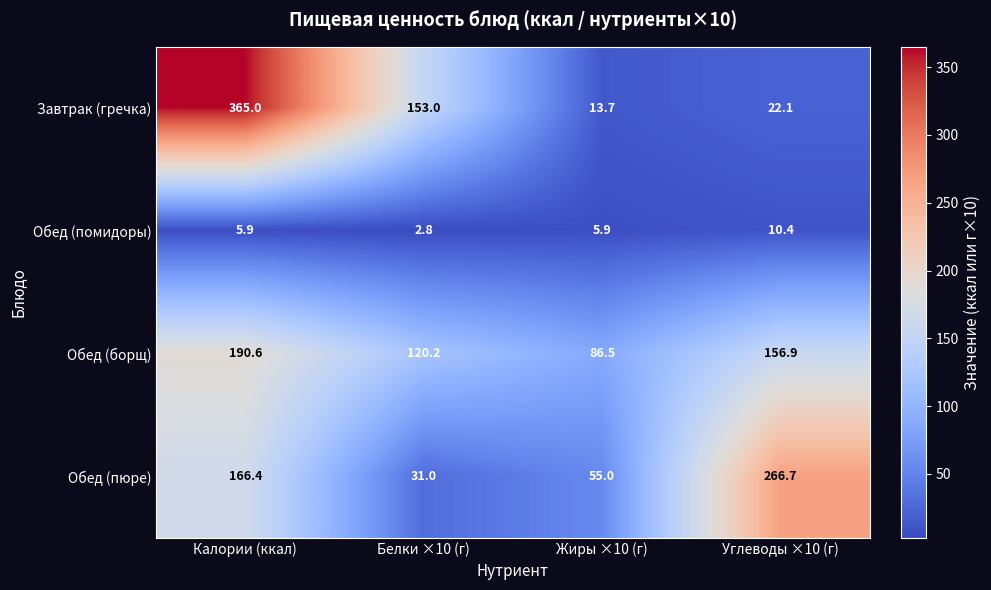

What is the approximate value of Обед (помидоры) at Жиры ×10 (г)?

5.9